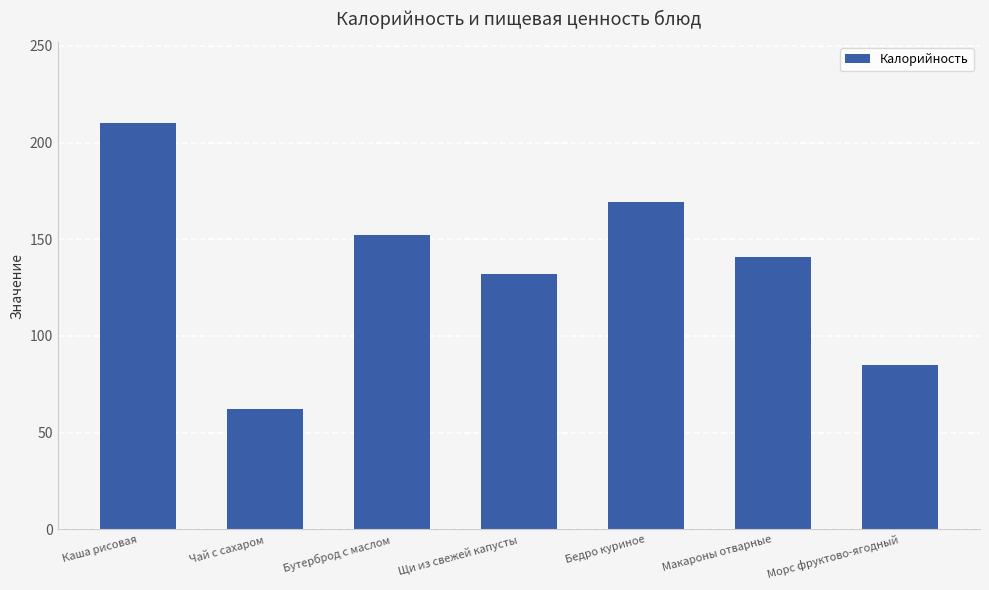

Reading left to right, list all the values displayed in this chart.

210	62	152	132	169	141	85